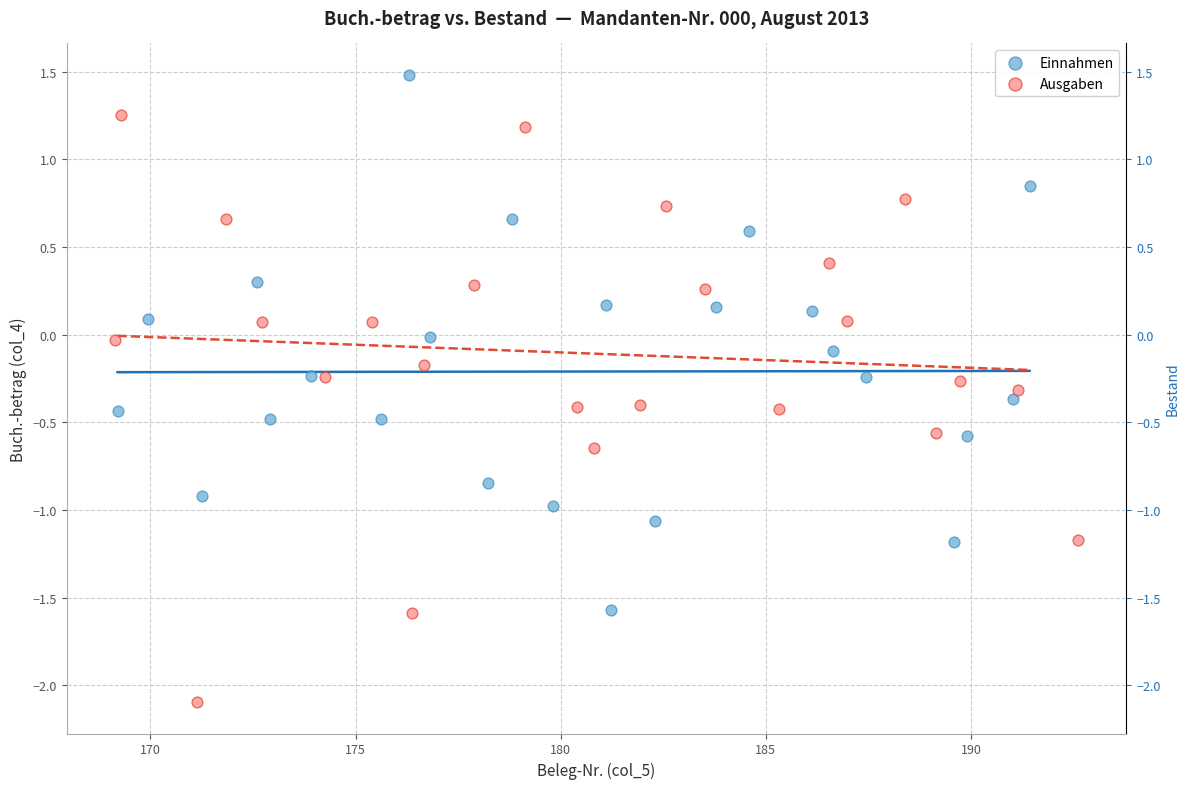

Which series reaches the minimum Y coordinate?

Ausgaben